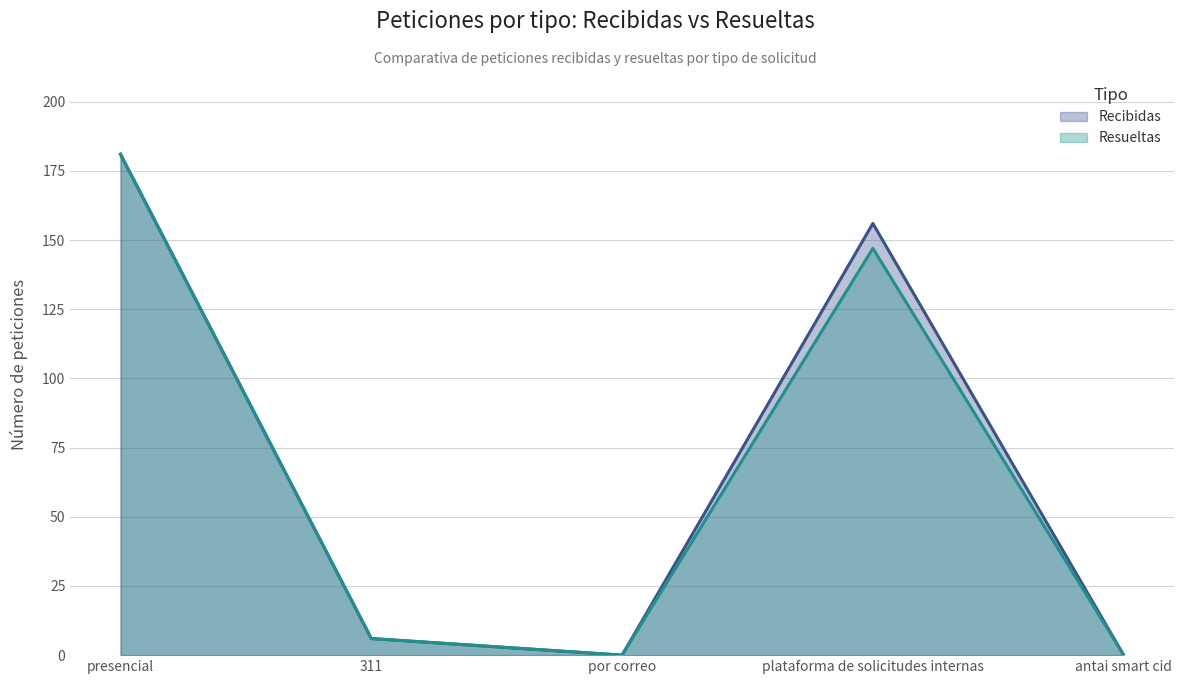

What is the average value of the Recibidas series?

69